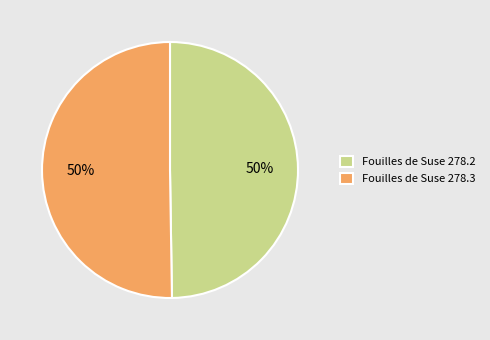

What is the ratio of the value at Fouilles de Suse 278.2 to the value at Fouilles de Suse 278.3?

1.0